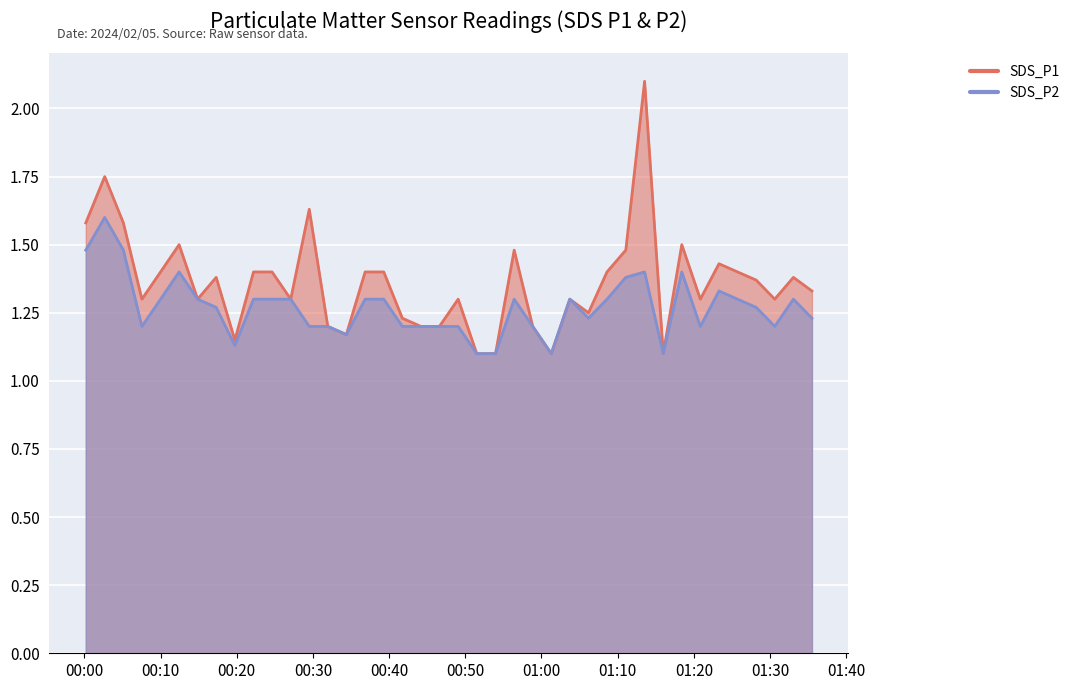

What is the label of the 9th point from the right?

2024/02/05 01:15:59